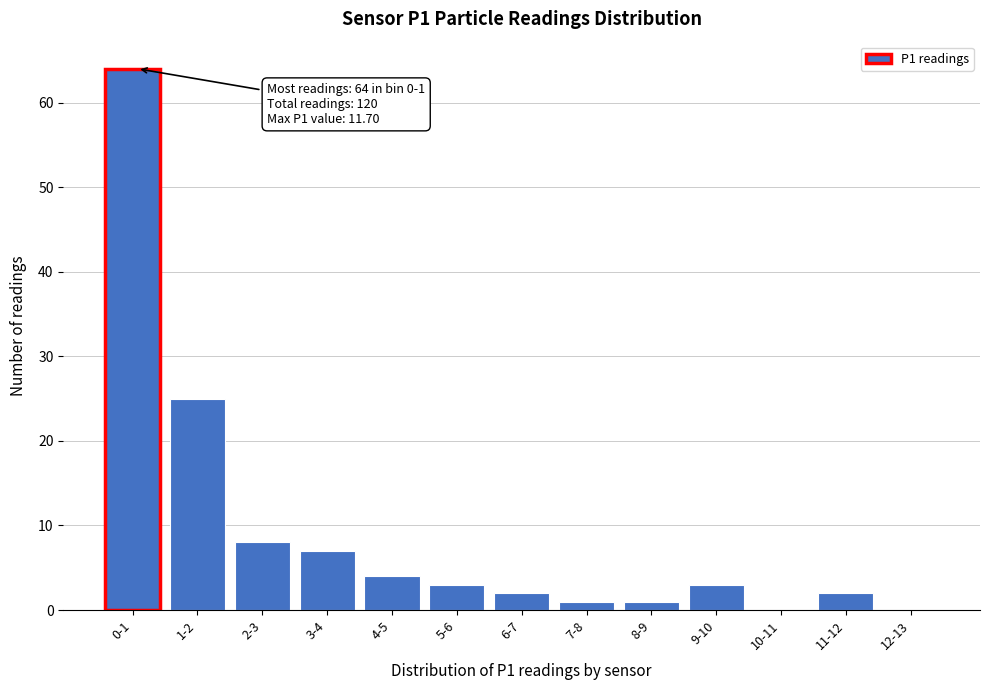

Reading left to right, transcribe all the data shown in this chart.

0-1=64	1-2=25	2-3=8	3-4=7	4-5=4	5-6=3	6-7=2	7-8=1	8-9=1	9-10=3	10-11=0	11-12=2	12-13=0